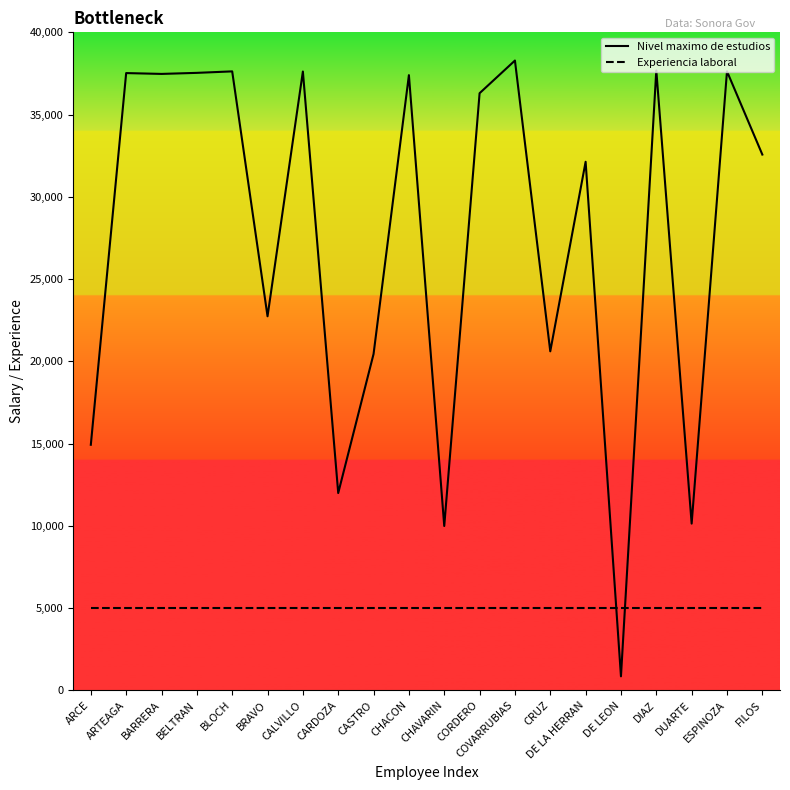

Which series has the largest total across all categories?

Nivel maximo de estudios